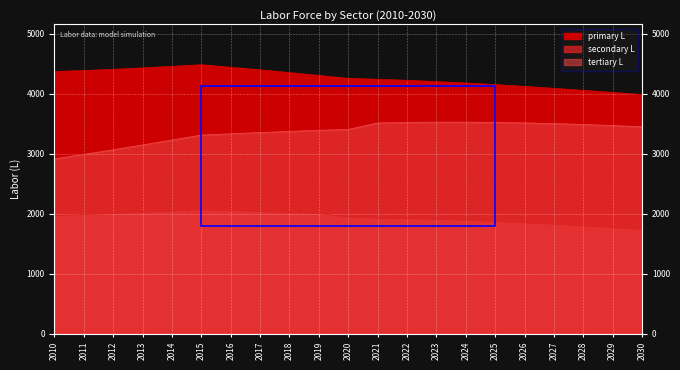

How many series are shown in this chart?

3